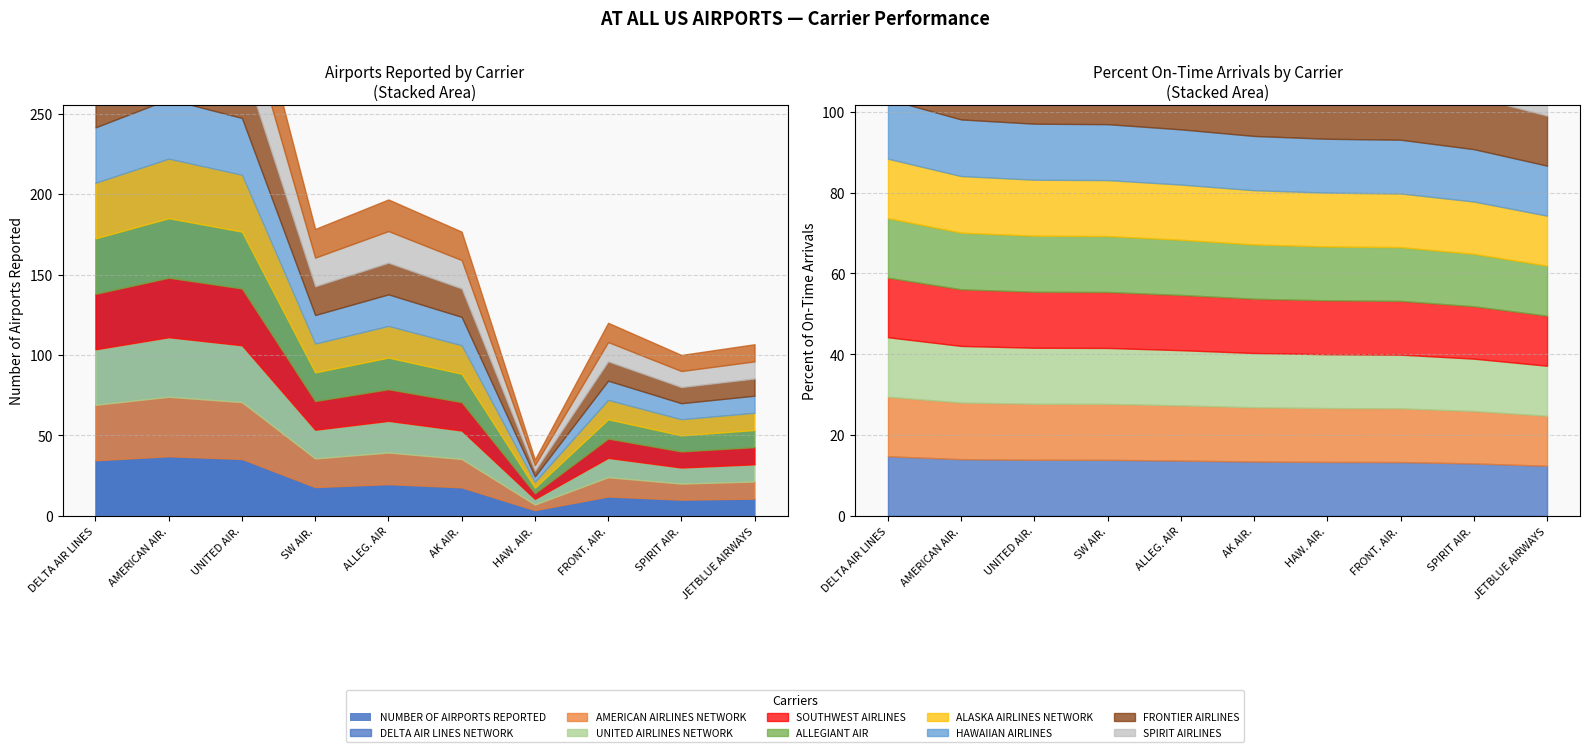

Between ALASKA AIRLINES NETWORK and ALLEGIANT AIR, which is larger?

ALLEGIANT AIR